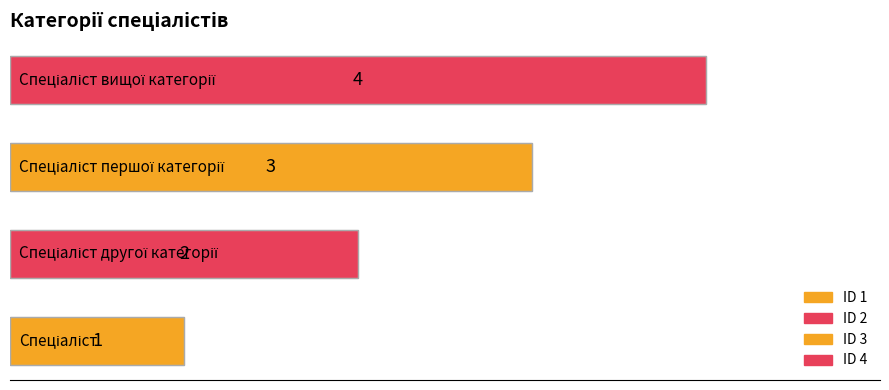

How many values are between 2 and 4?

3